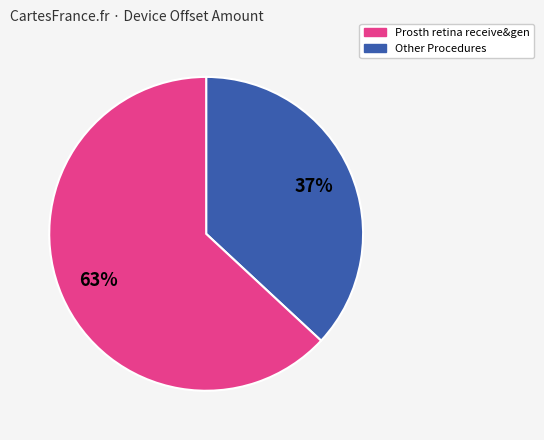

Does any single category account for the majority?

Yes